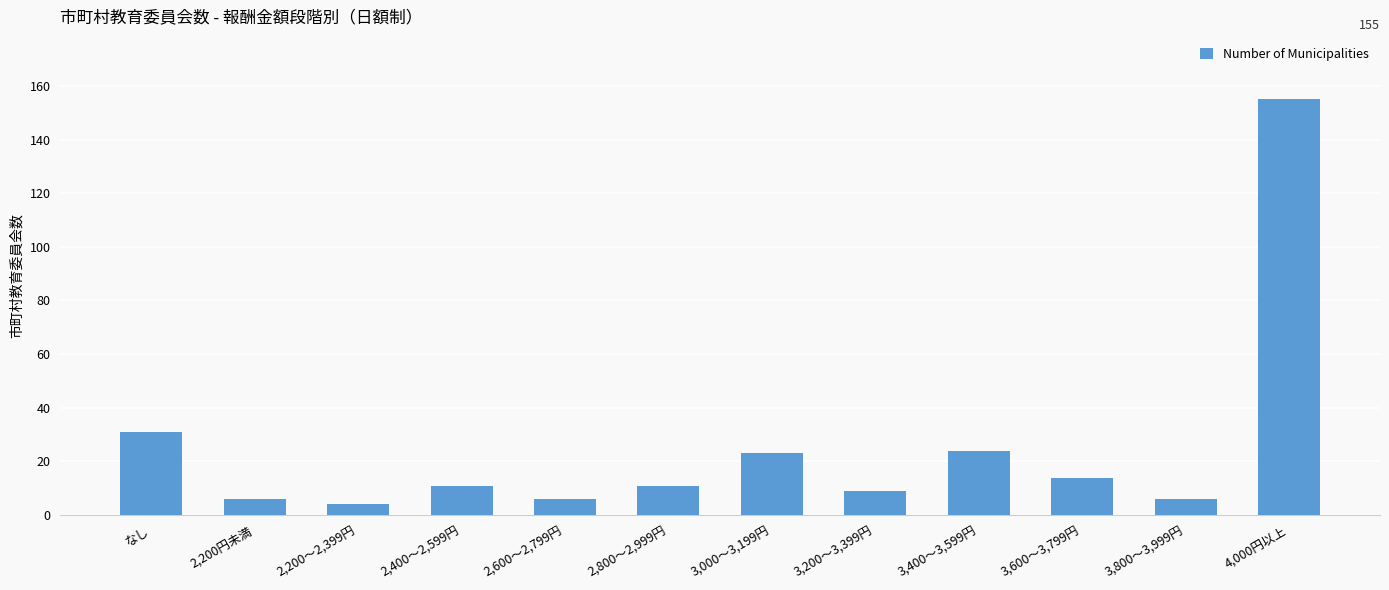

The chart shows a value of 4 at 2,200～2,399円. True or false?

True